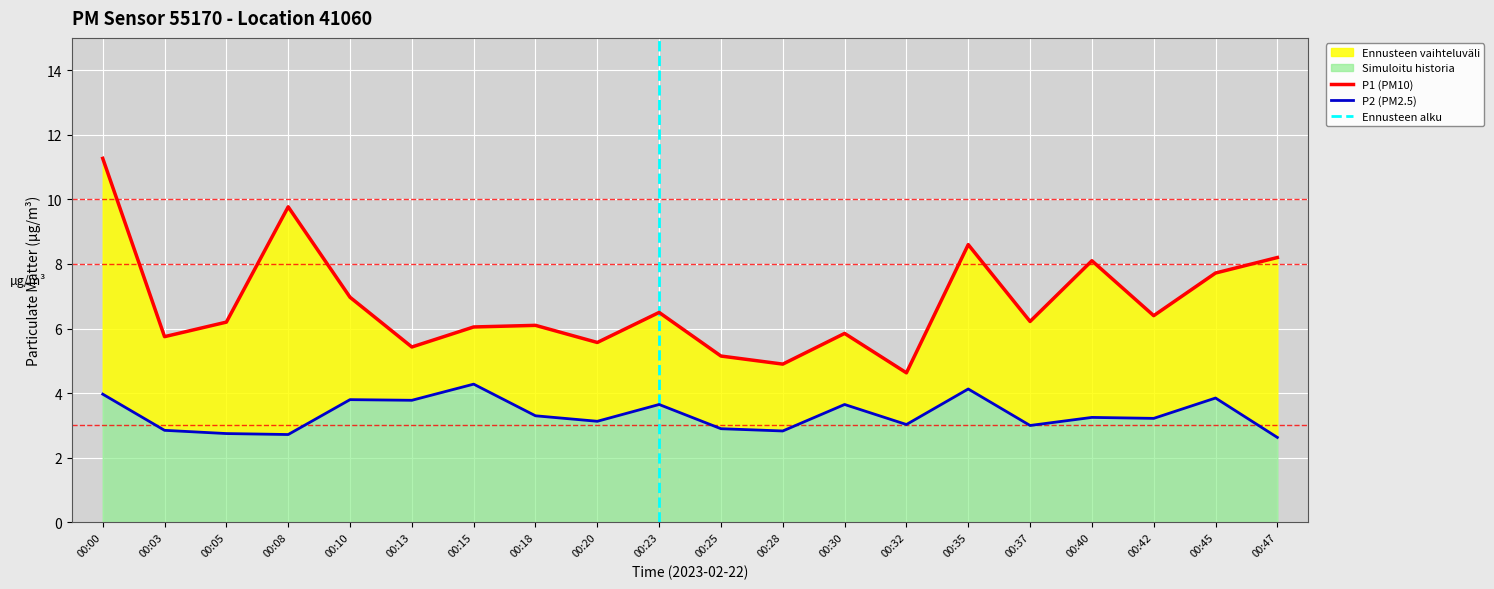

Reading left to right, extract all data points from this chart.

P1: 00:00=11.3	00:03=5.8	00:05=6.2	00:08=9.8	00:10=7.0	00:13=5.4	00:15=6.0	00:18=6.1	00:20=5.6	00:23=6.5	00:25=5.2	00:28=4.9	00:30=5.8	00:32=4.6	00:35=8.6	00:37=6.2	00:40=8.1	00:42=6.4	00:45=7.7	00:47=8.2
P2: 00:00=4.0	00:03=2.9	00:05=2.8	00:08=2.7	00:10=3.8	00:13=3.8	00:15=4.3	00:18=3.3	00:20=3.1	00:23=3.6	00:25=2.9	00:28=2.8	00:30=3.6	00:32=3.0	00:35=4.1	00:37=3.0	00:40=3.2	00:42=3.2	00:45=3.9	00:47=2.6